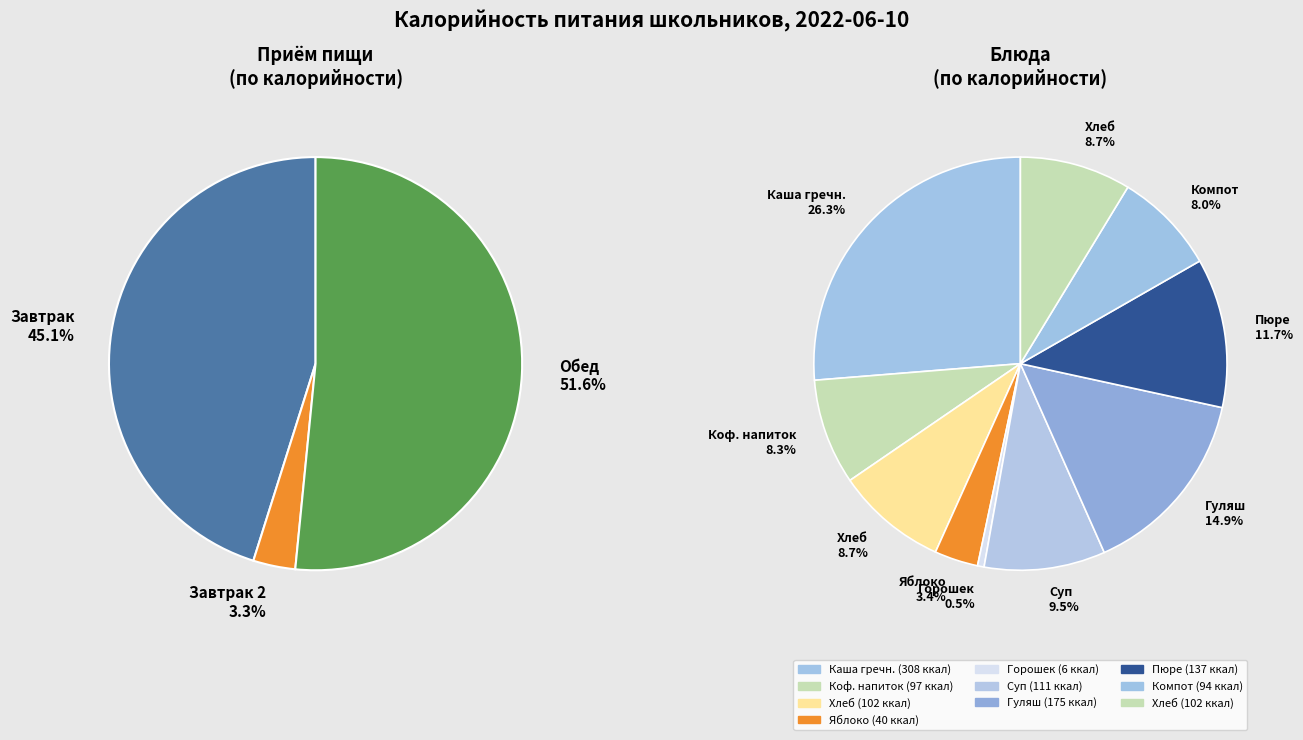

How many slices are in this pie chart?

3